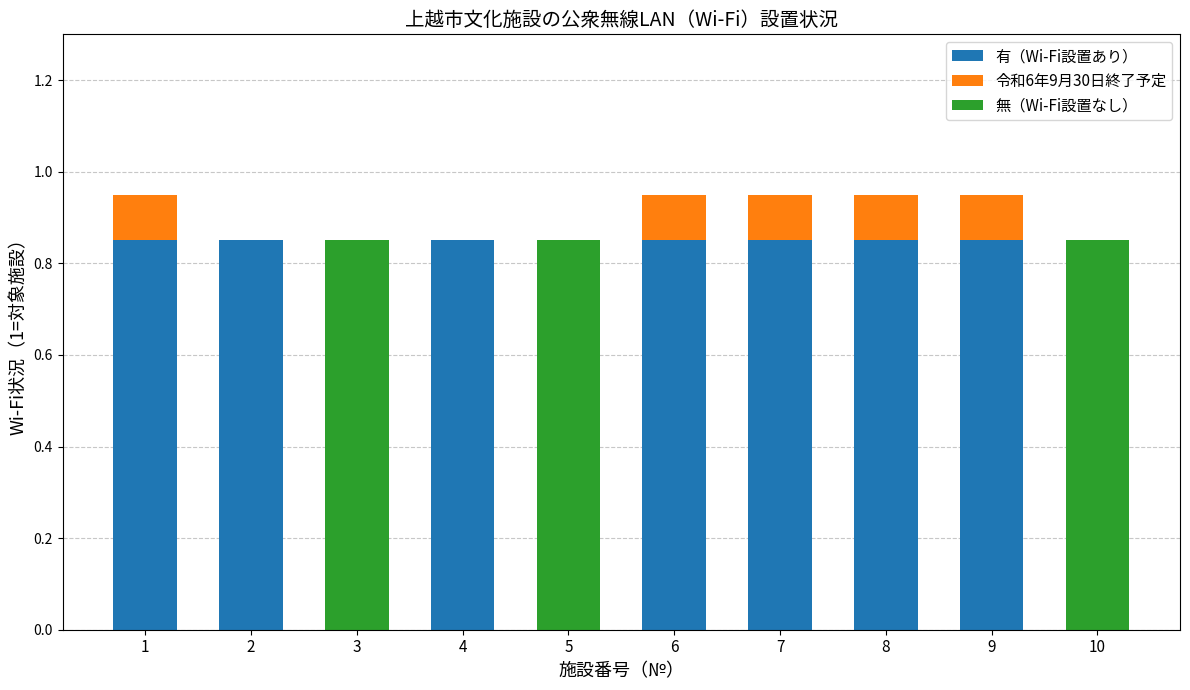

Read the 有（Wi-Fi設置あり） value at 6.

0.8